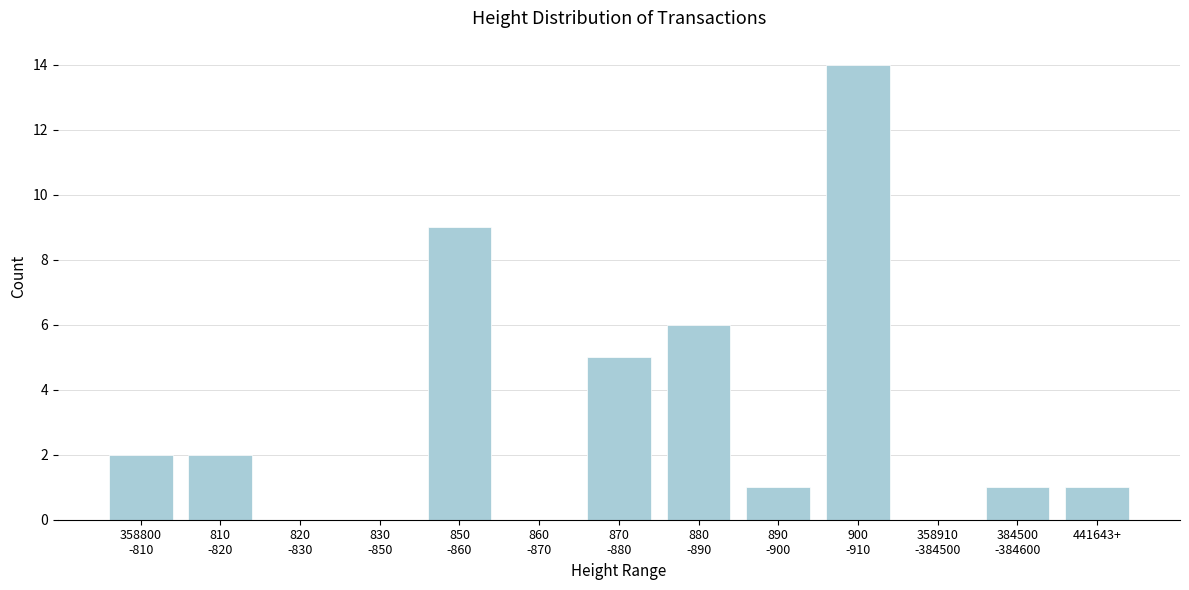

What is the greatest value displayed?

14